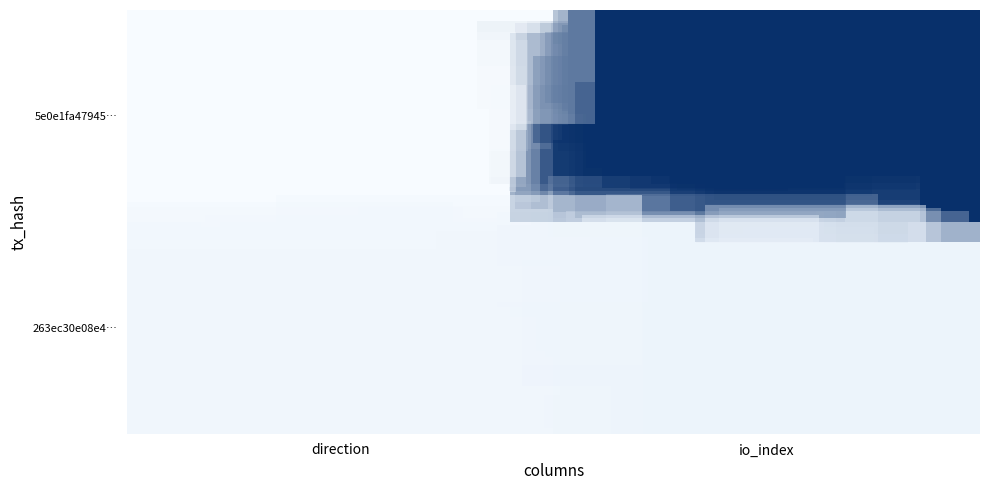

At how many categories does at least one series exceed 37?

1